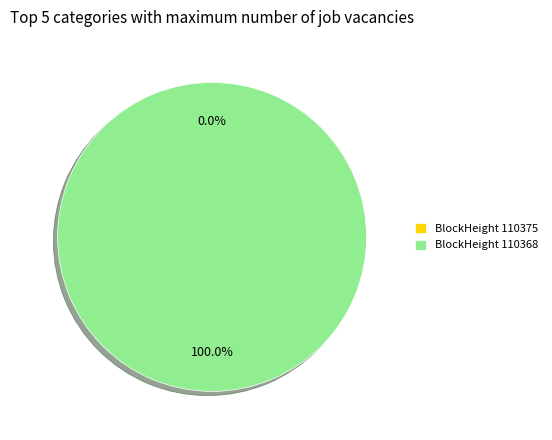

Rank the categories by value from highest to lowest.

110368, 110375